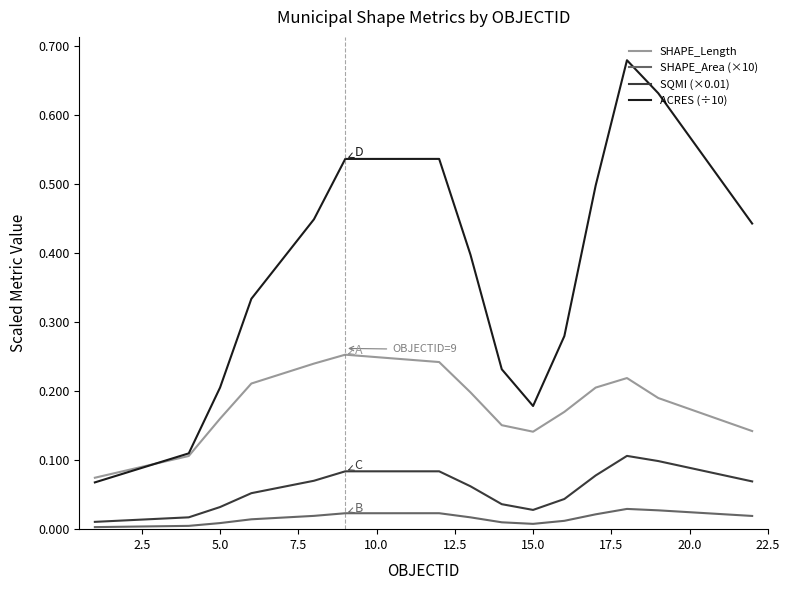

How many lines are shown in the chart?

4